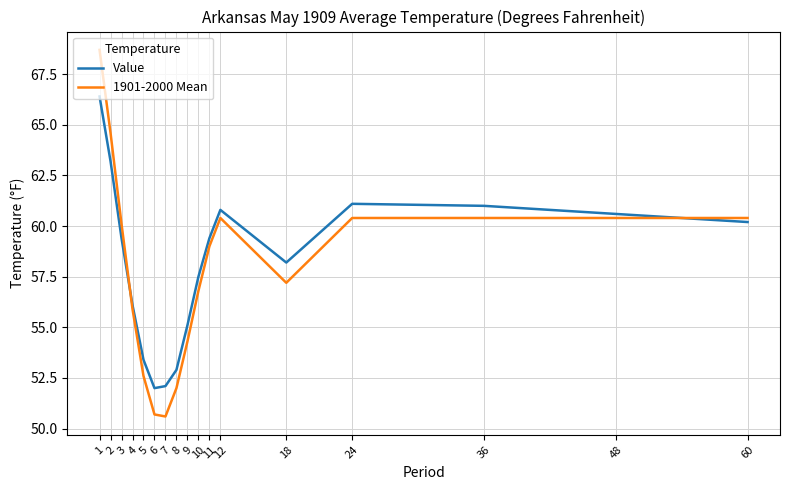

What value does the Value series have at 10?

57.5